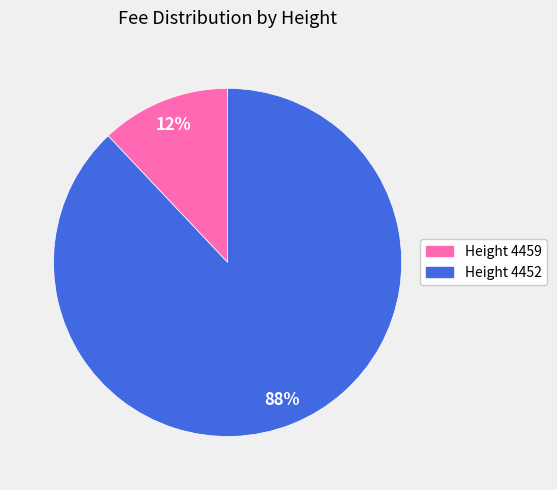

Is there a majority slice in this chart?

Yes